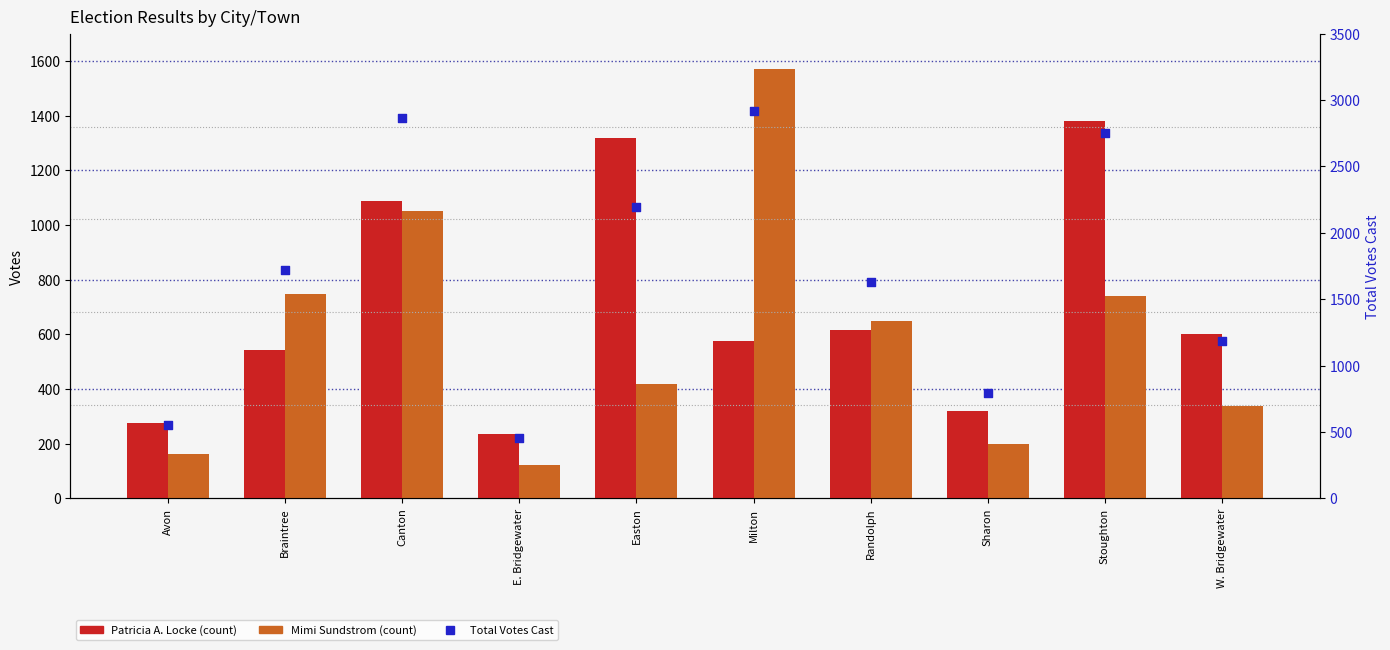

Is the value of Total Votes Cast at Canton greater than the value of Patricia A. Locke at Sharon?

Yes